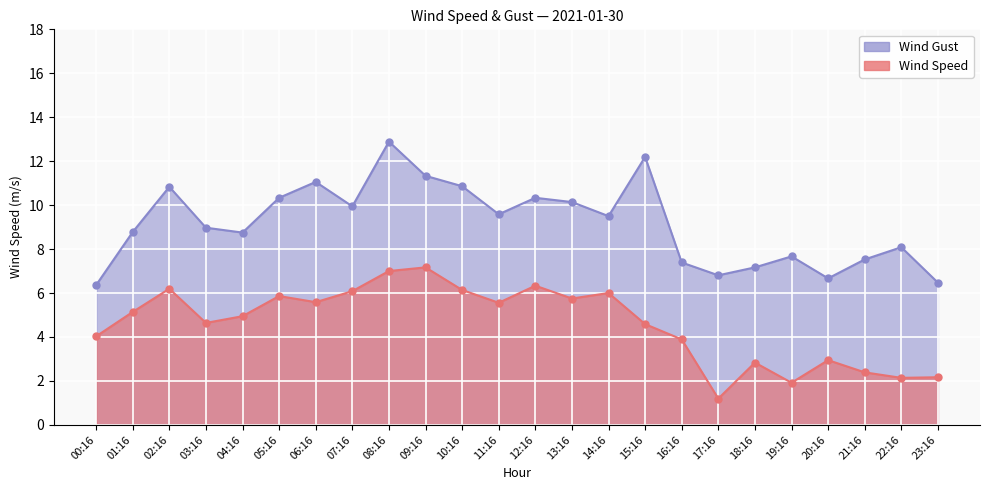

What is the value of the Wind Gust point at the 3rd from the left?

10.8